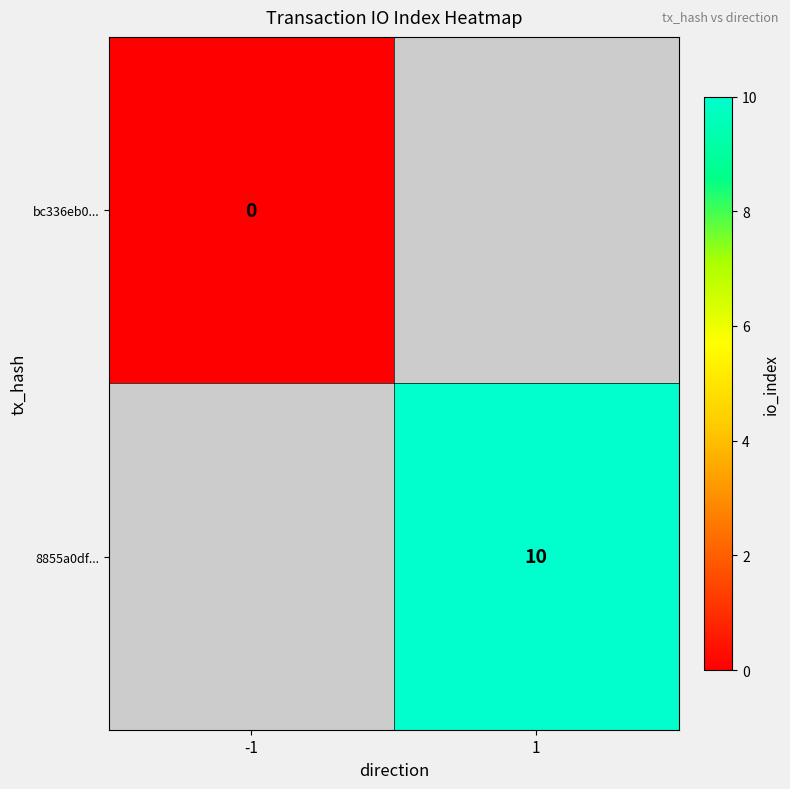

List the series in order of their peak value, lowest first.

bc336eb0..., 8855a0df...